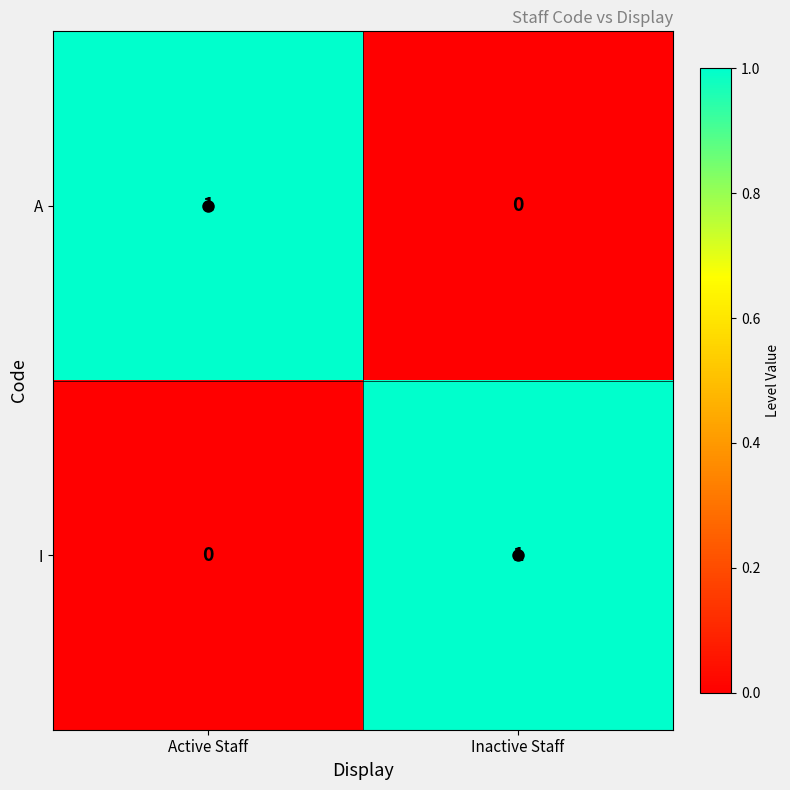

At Inactive Staff, list the series in order from smallest to largest.

A, I